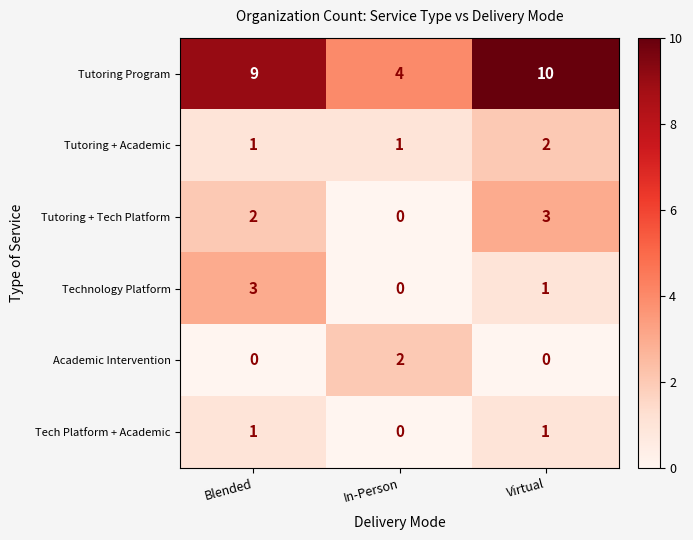

How many categories are shown in the chart?

3